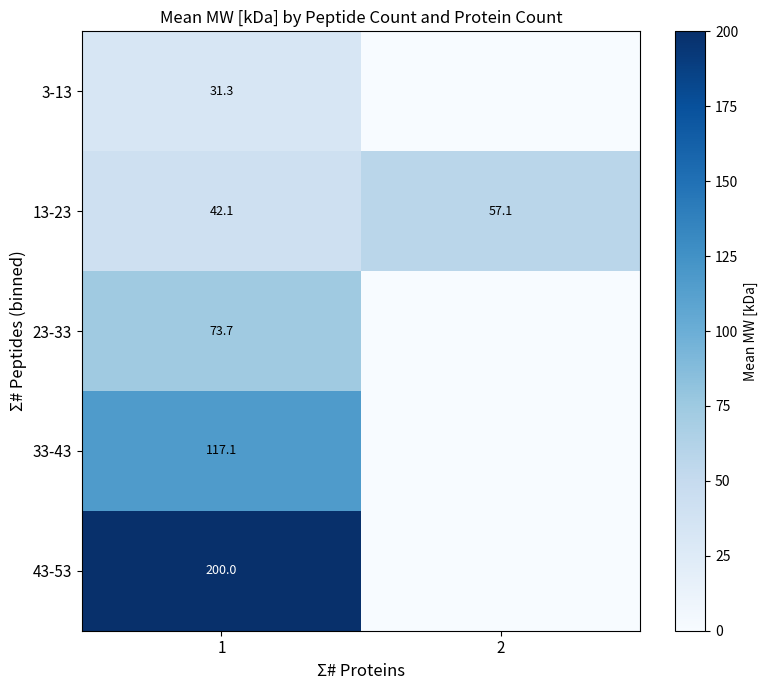

True or false: 43-53 has a value of 200.0 at 1.

True